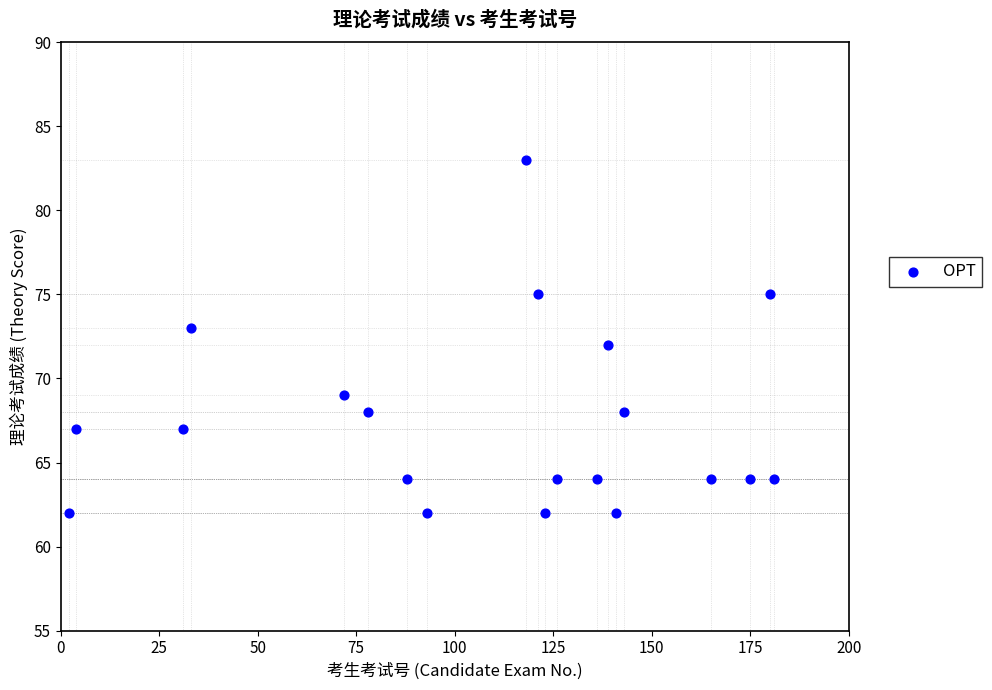

What is the range of X values (max minus min)?

179